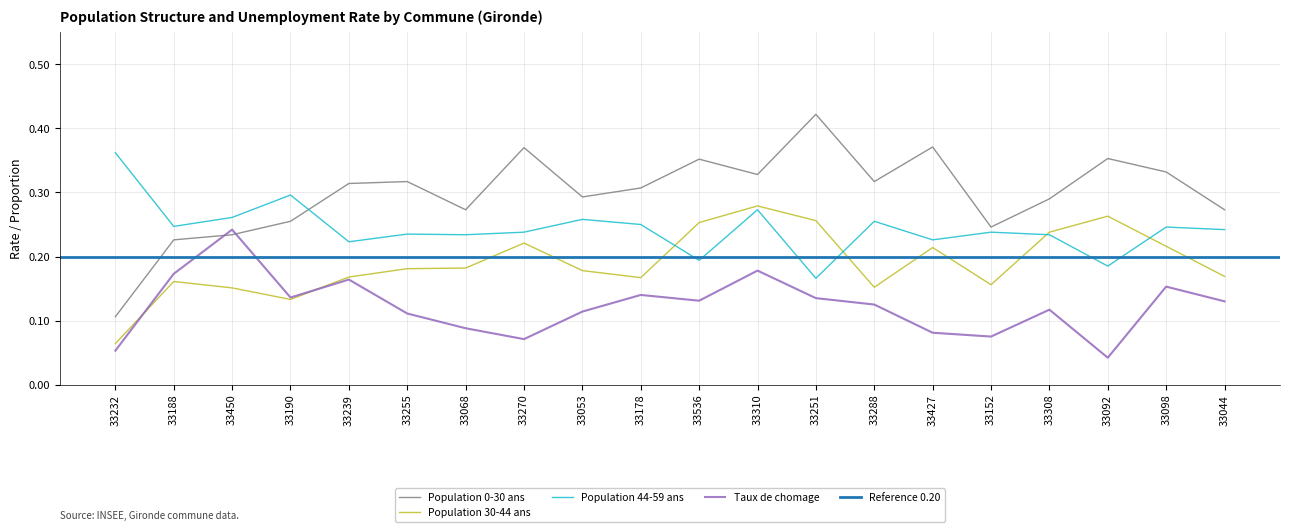

What is the average value of the Population 44-59 ans series?

0.2